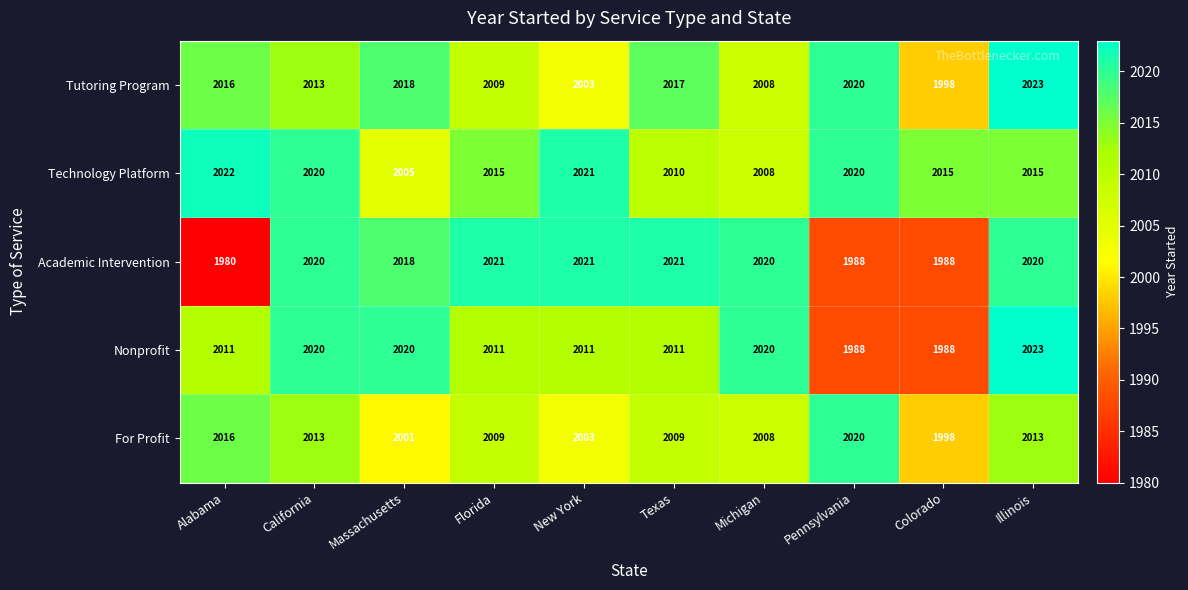

What is the difference between the highest and lowest values at New York?

18